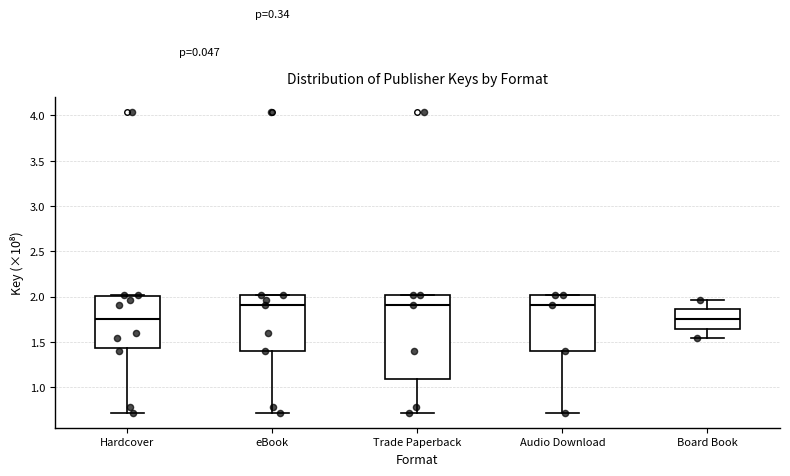

Reading left to right, transcribe this box plot: for each box, give where its median line is, the range the box spans, and where its two whiskers end, as read against the y-axis. The values are not printed on the chart, so give them approximately, as read against the axis.

Hardcover: median 1.75, box 1.45 to 2.00, whiskers 0.70 to 2.00
eBook: median 1.90, box 1.40 to 2.00, whiskers 0.70 to 2.00
Trade Paperback: median 1.90, box 1.10 to 2.00, whiskers 0.70 to 2.00
Audio Download: median 1.90, box 1.40 to 2.00, whiskers 0.70 to 2.00
Board Book: median 1.75, box 1.65 to 1.85, whiskers 1.55 to 1.95